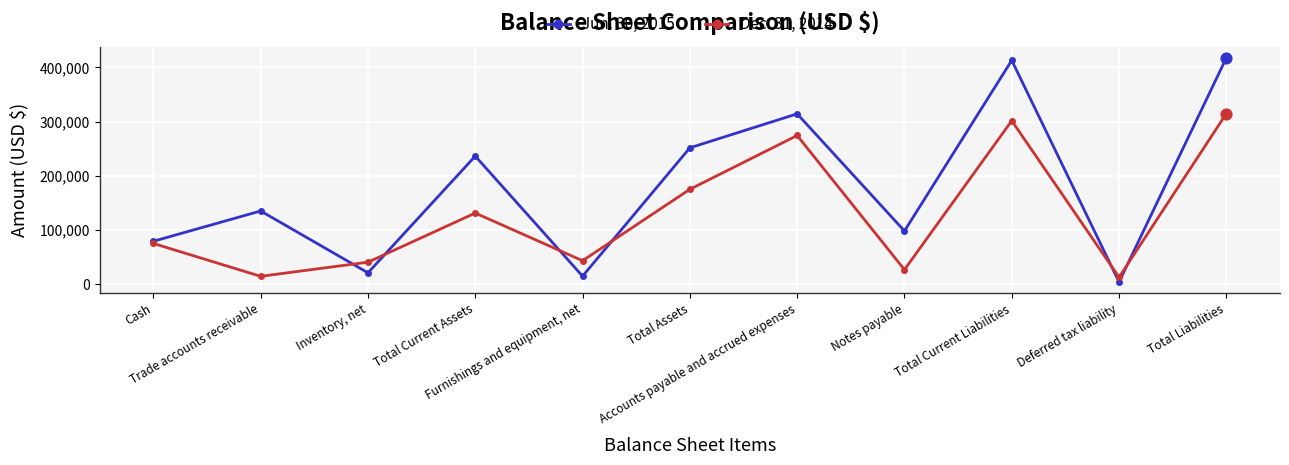

Is the value of Jun. 30, 2015 at Total Assets greater than the value of Dec. 31, 2014 at Furnishings and equipment, net?

Yes